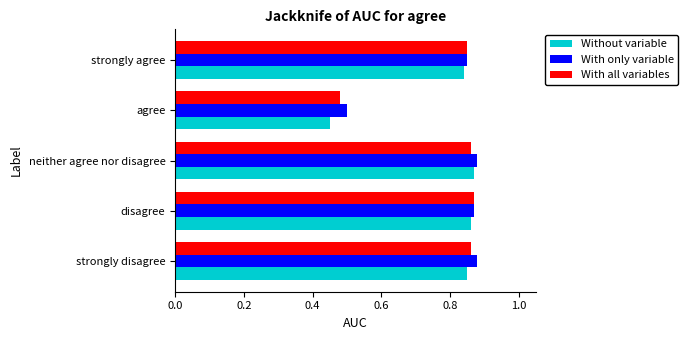

How many series are shown in this chart?

3